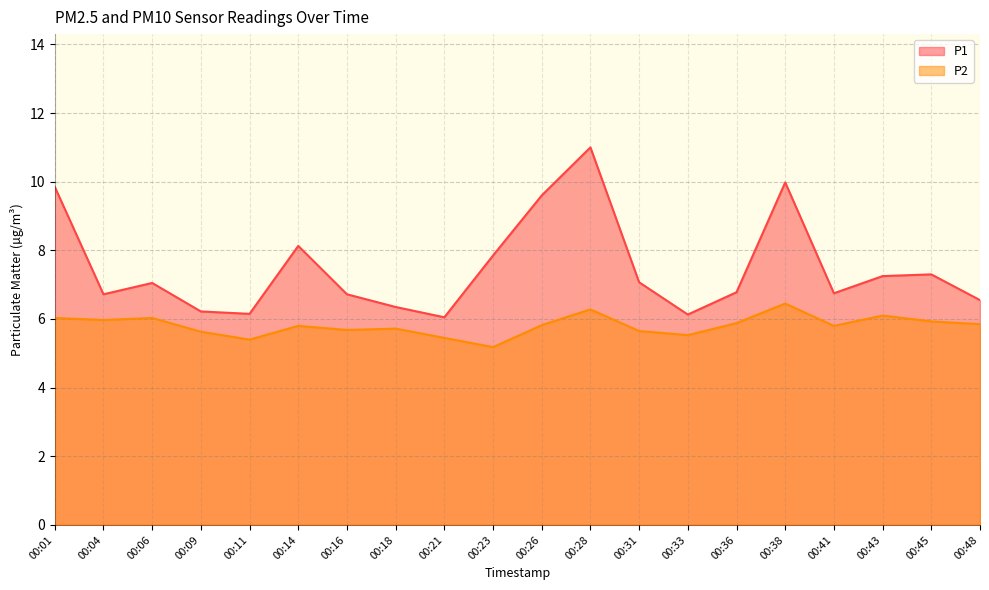

Is the value of P1 at 00:31 greater than the value of P2 at 00:06?

Yes